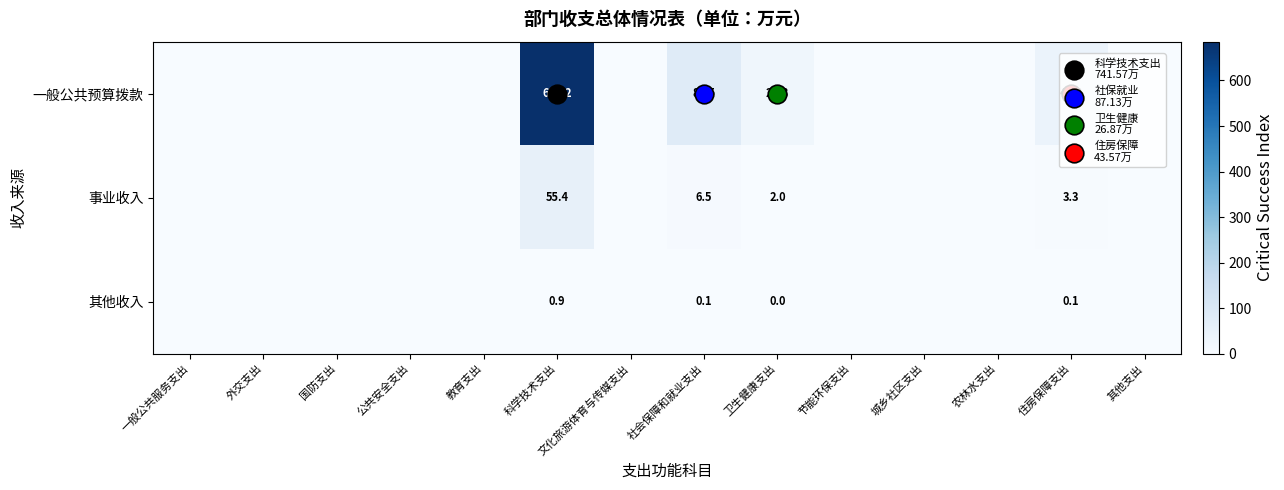

List the labels in order of 其他收入 value, smallest first.

一般公共服务支出, 外交支出, 国防支出, 公共安全支出, 教育支出, 文化旅游体育与传媒支出, 节能环保支出, 城乡社区支出, 农林水支出, 其他支出, 卫生健康支出, 住房保障支出, 社会保障和就业支出, 科学技术支出